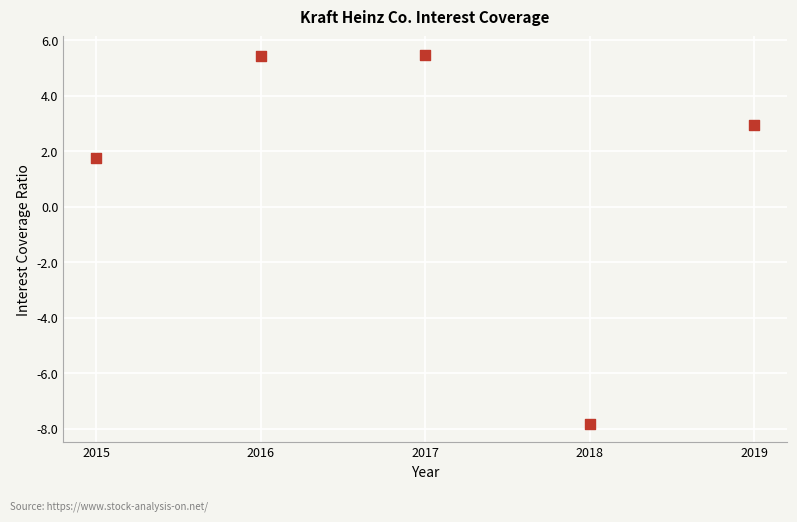

What Y value in the scatter plot is closest to -1?

1.8